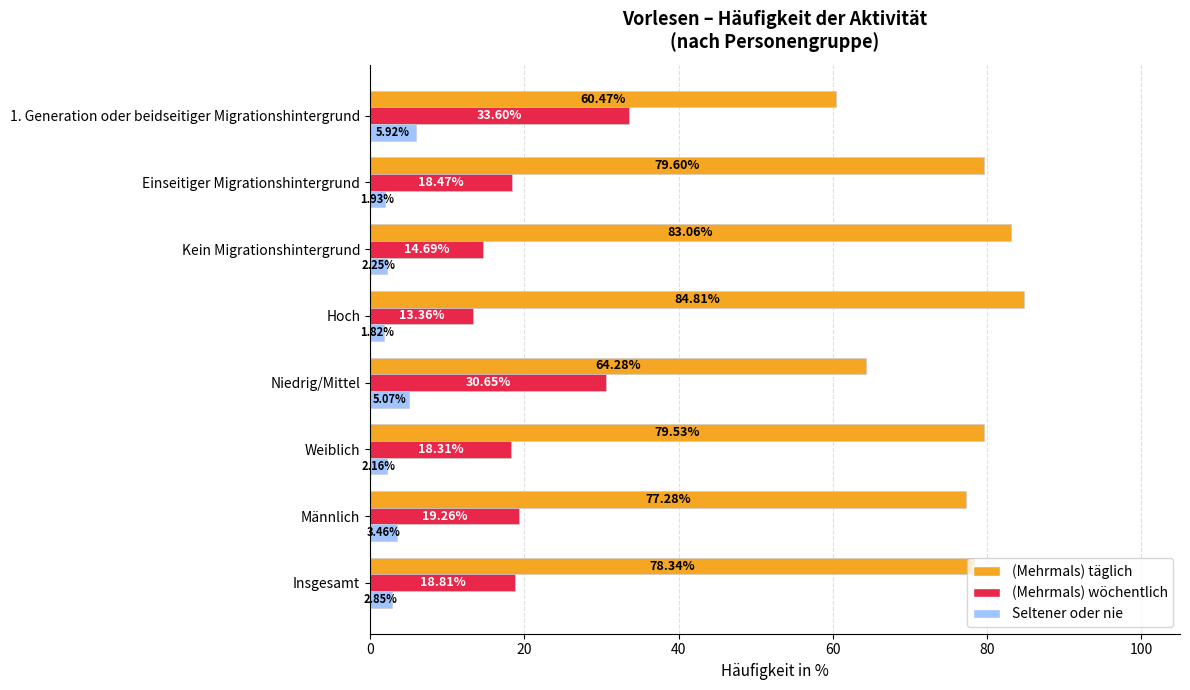

Where is (Mehrmals) wöchentlich nearest to the value 23?

Männlich